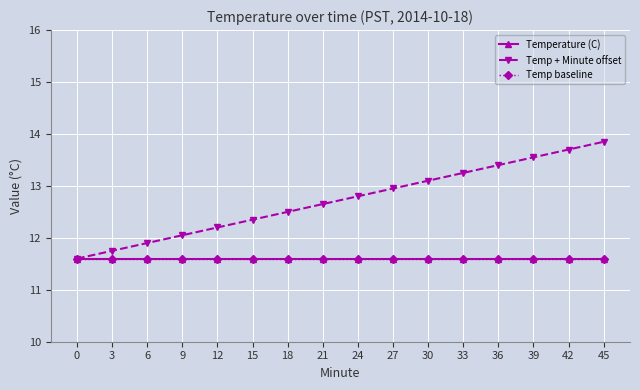

Is this an area chart (filled region under the line)?

No